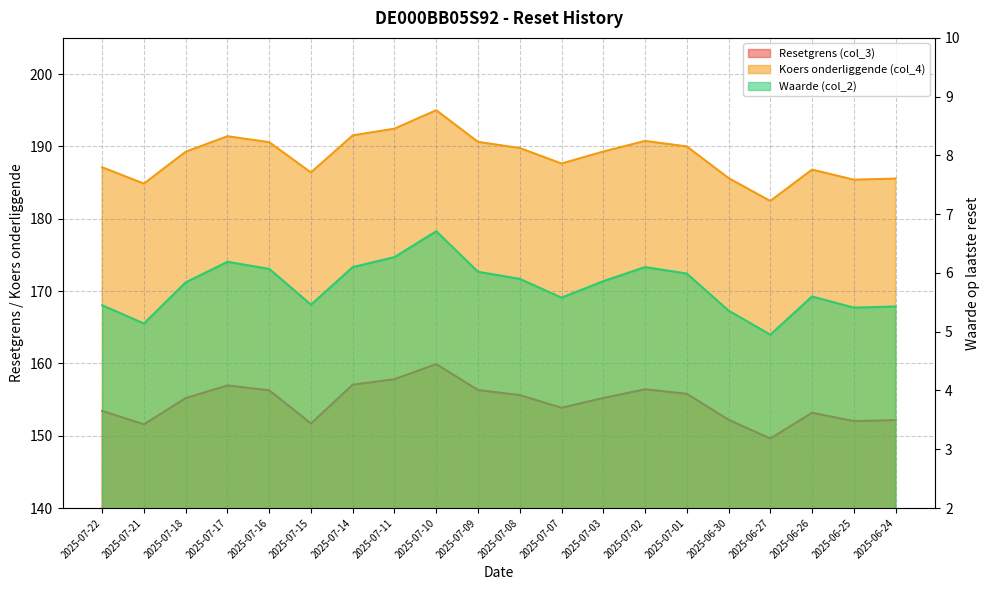

What is the sum of the Resetgrens (col_3) values at 2025-06-25 and 2025-07-08?

307.6